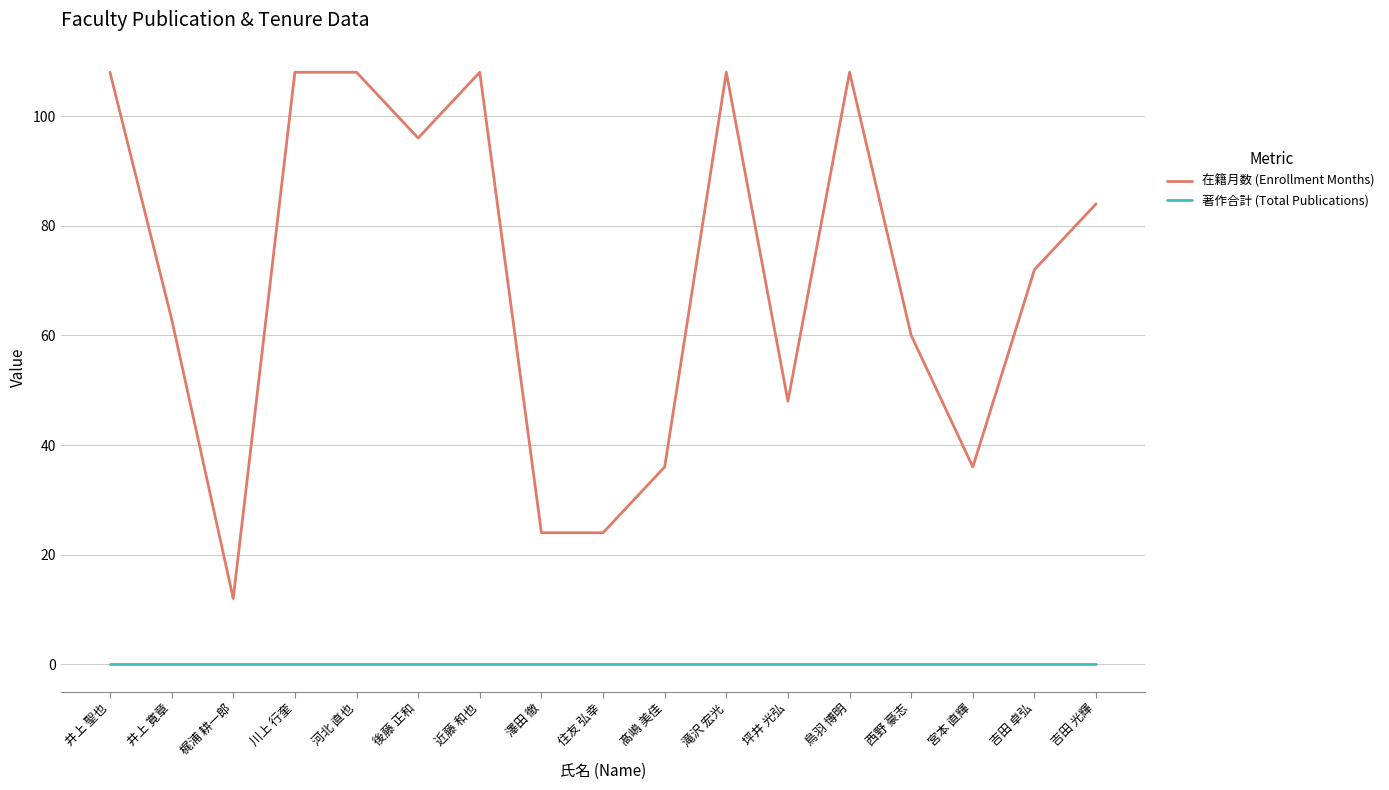

The 著作合計 (Total Publications) series shows 0 at 井上 寛章. True or false?

True